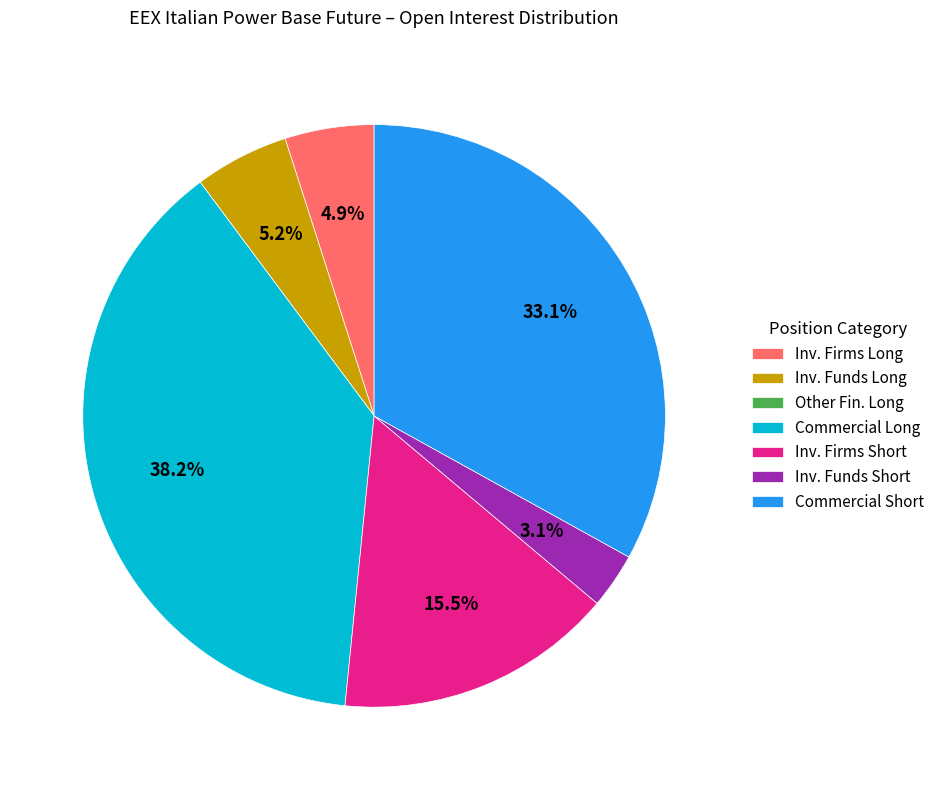

Between Inv. Funds Short and Commercial Short, which is larger?

Commercial Short